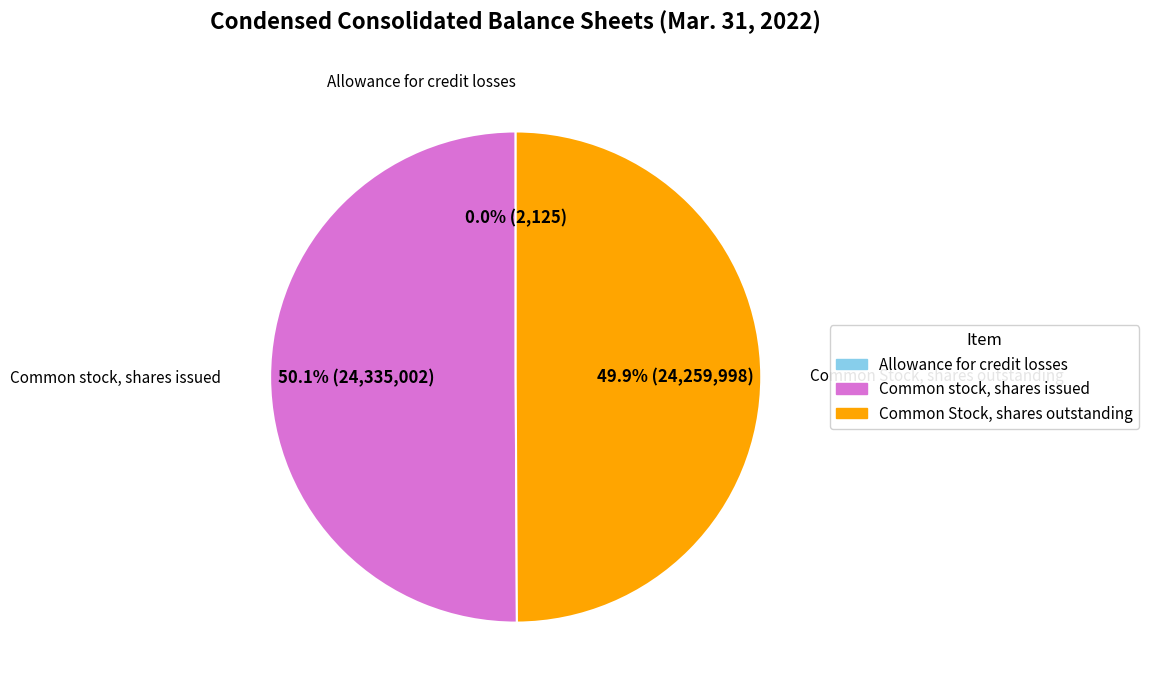

What is the ratio of the value at Common Stock, shares outstanding to the value at Common stock, shares issued?

1.0